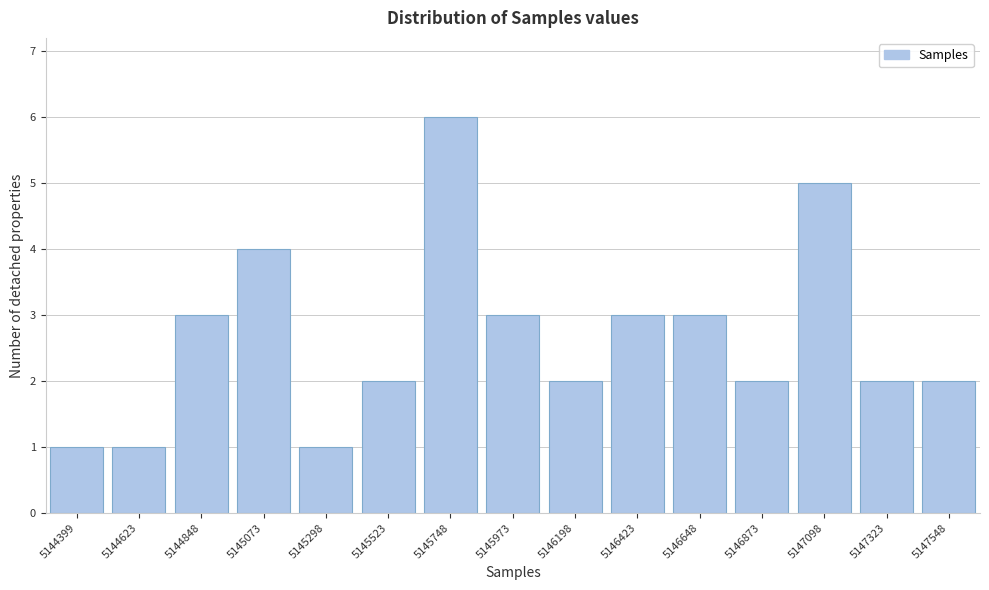

Reading left to right, what are all the values shown in this chart?

1	1	3	4	1	2	6	3	2	3	3	2	5	2	2